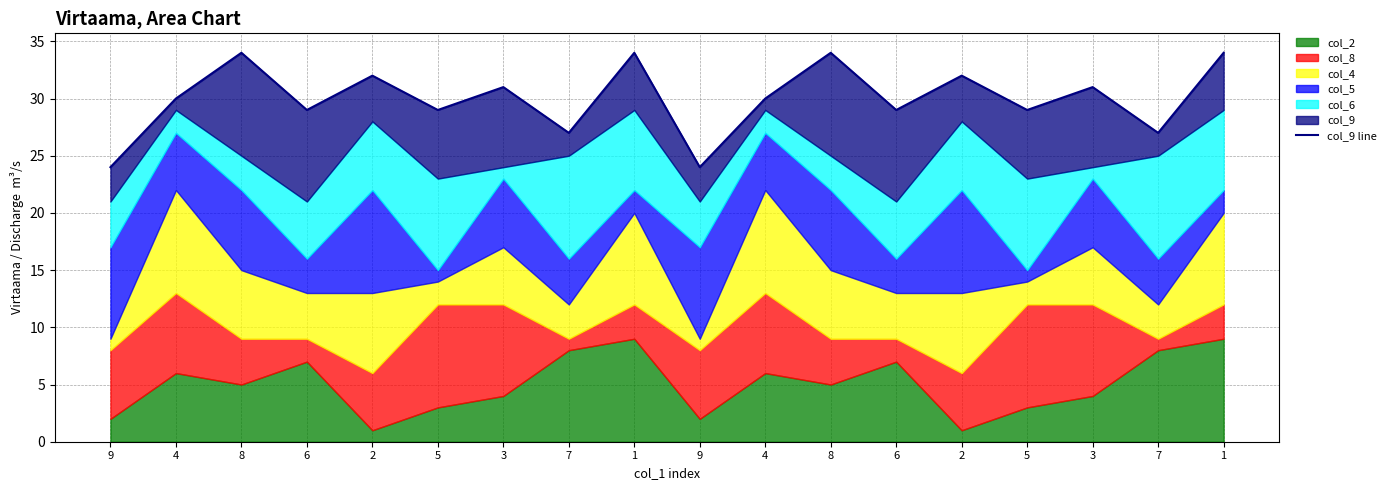

What is the smallest value displayed?

24